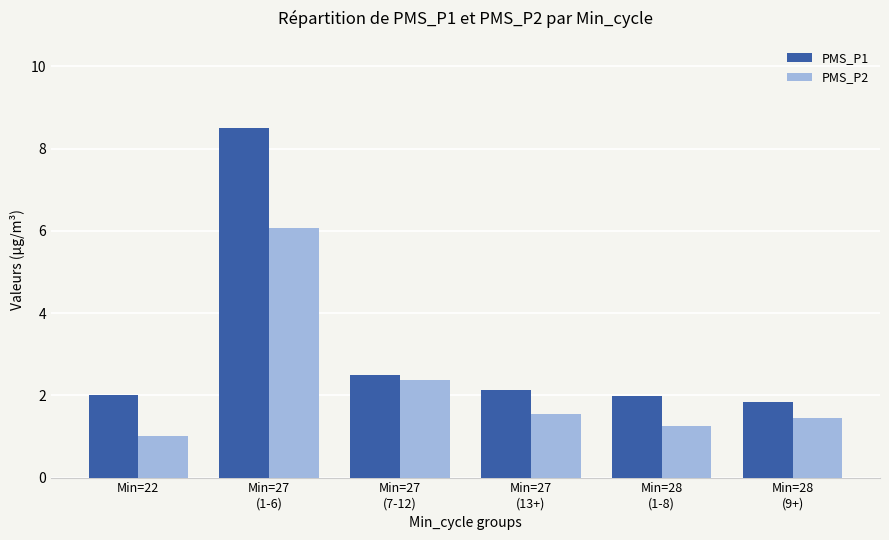

At Min=28
(9+), list the series in order from smallest to largest.

PMS_P2, PMS_P1